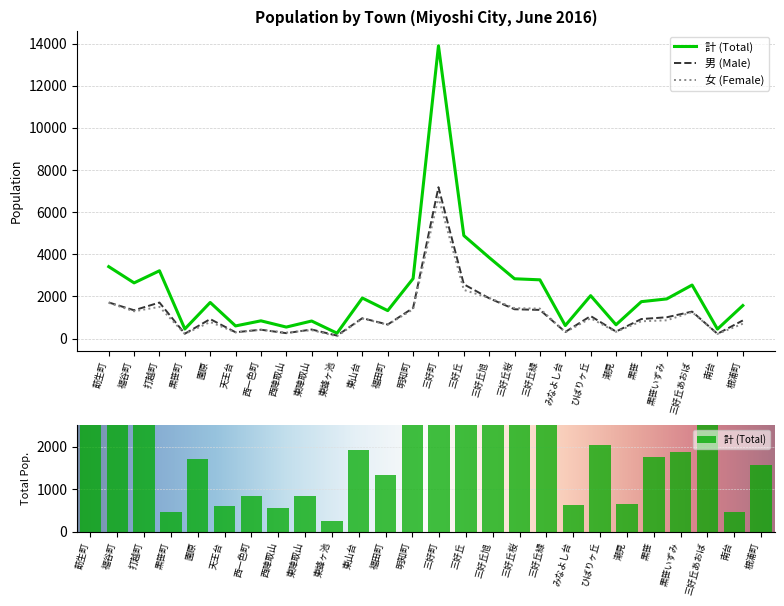

Where does the 男 (Male) series first go above 972?

莇生町